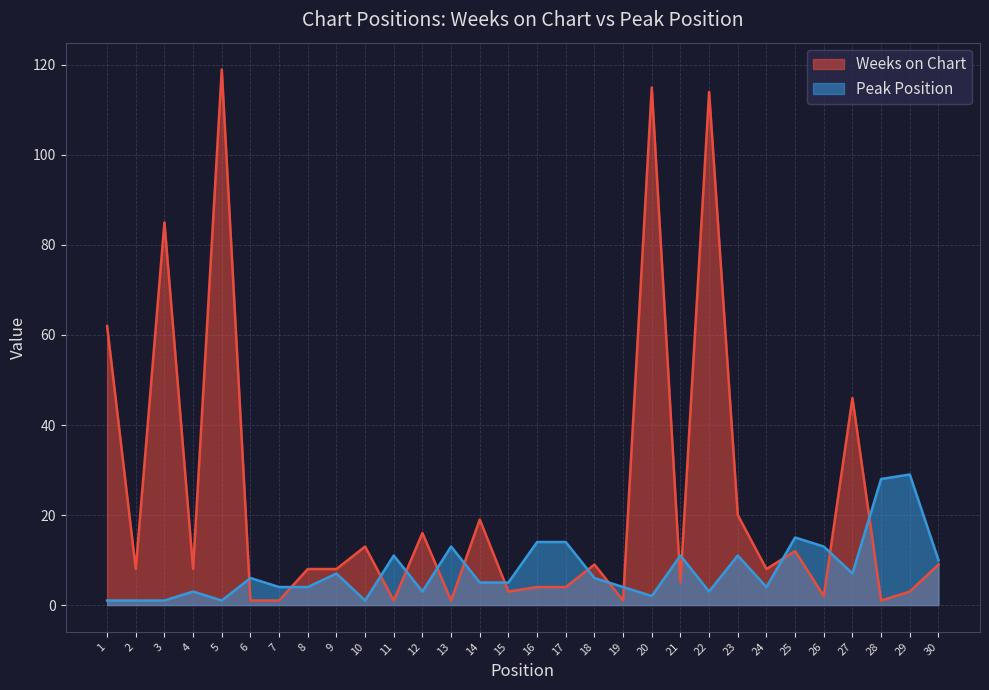

What is the spread (max minus min) of values at 8?

4